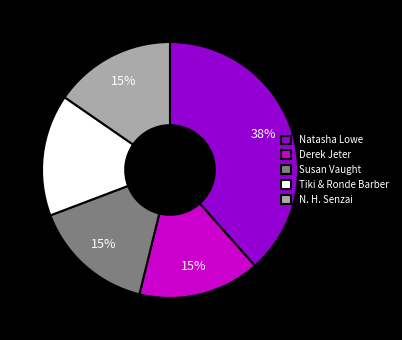

How many segments does this pie chart have?

5